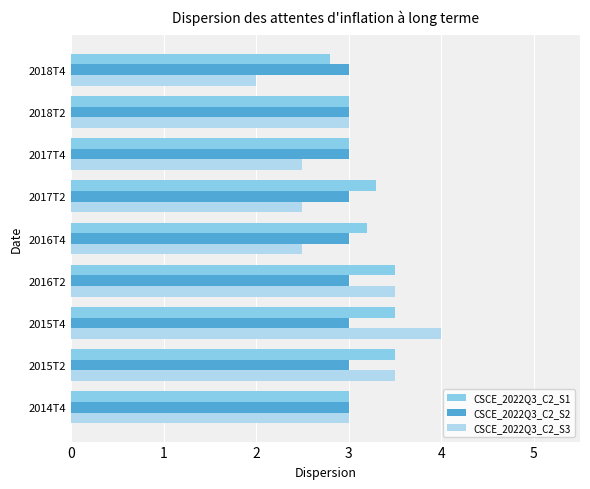

What is the highest value of the CSCE_2022Q3_C2_S1 series?

3.5